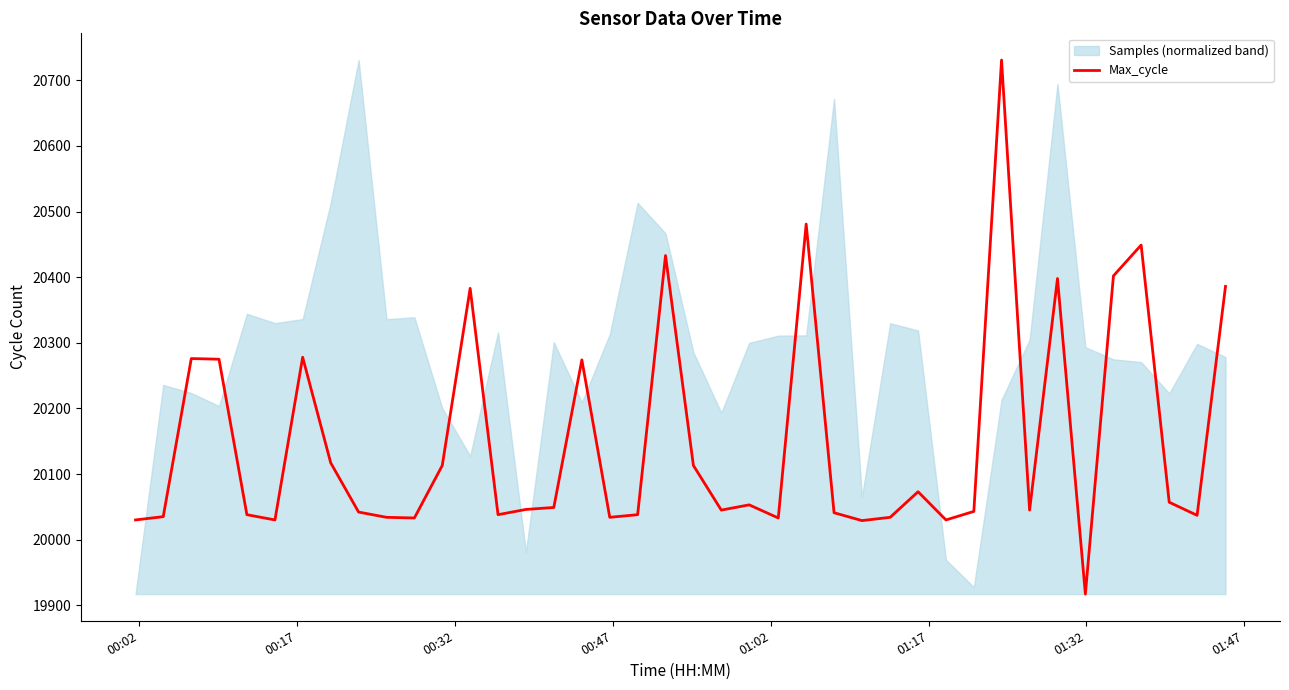

What is the lowest value of the Max_cycle series?

19917